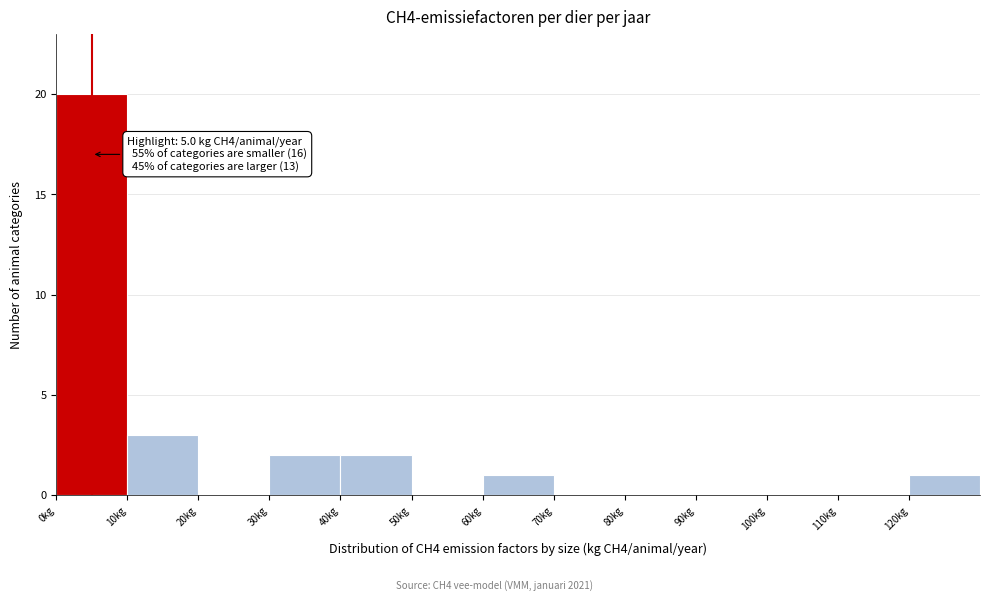

Over which range of the x-axis is the bar tallest?

0 to 10